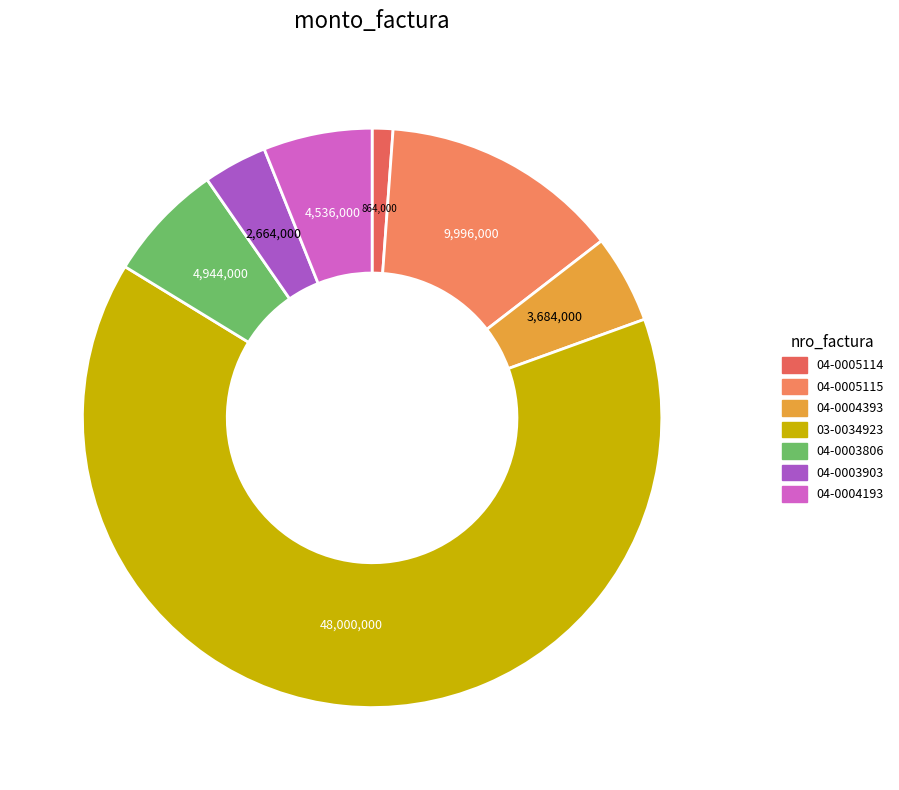

How many segments does this pie chart have?

7